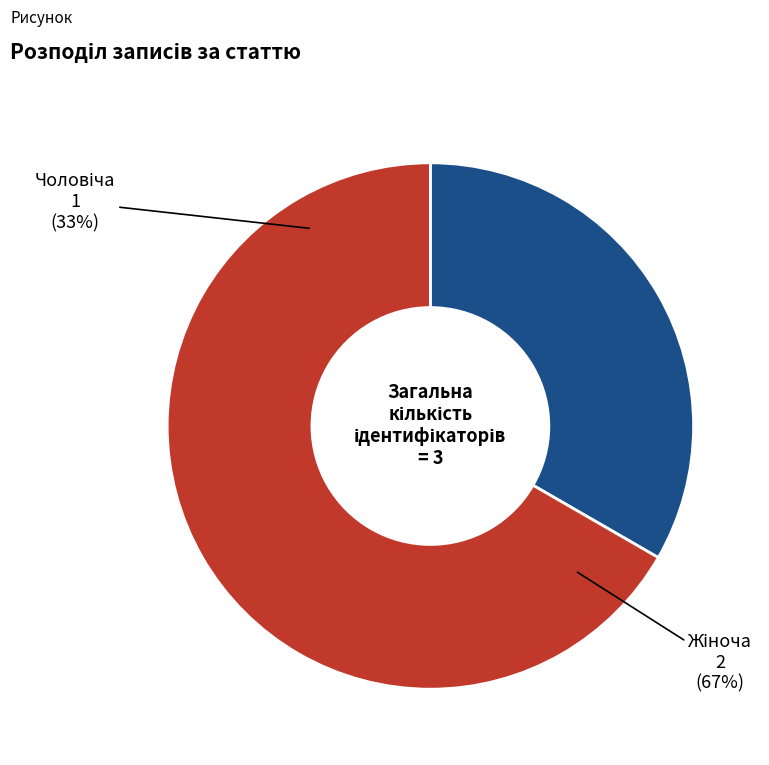

Rank the categories by value from highest to lowest.

Жіноча, Чоловіча